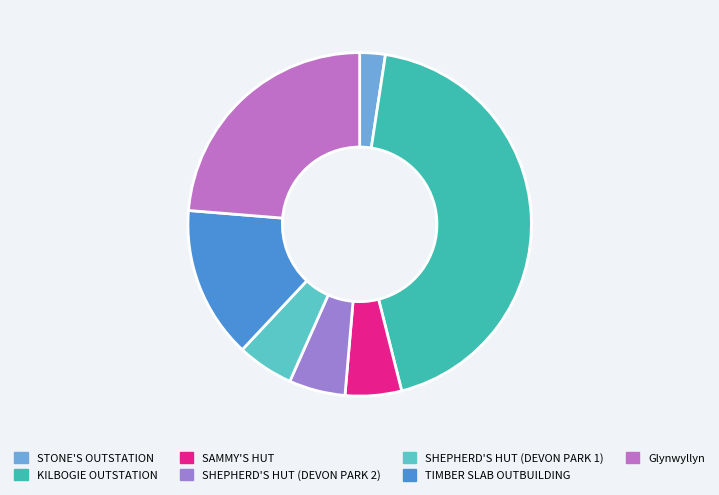

Does SAMMY'S HUT represent more than half of the total?

No